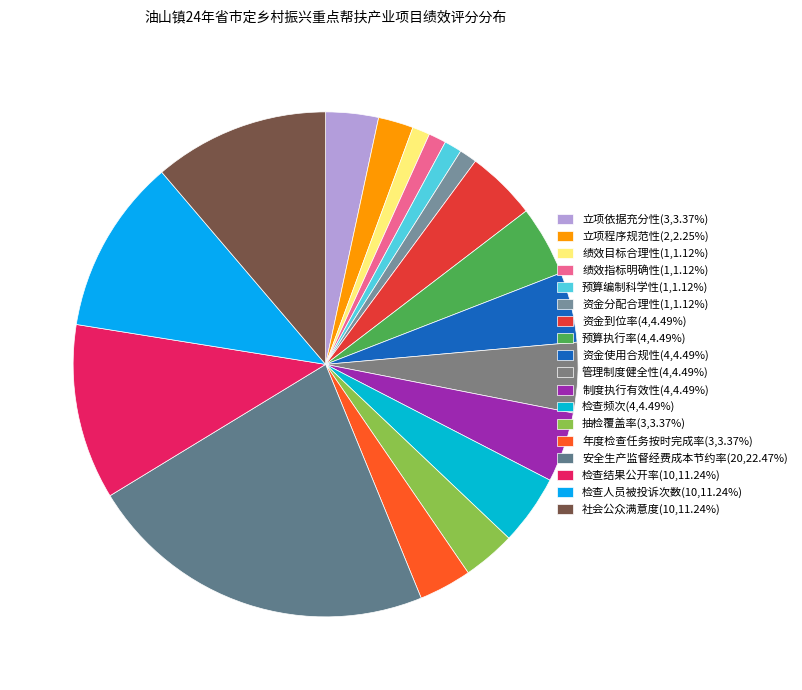

Does any single category account for the majority?

No